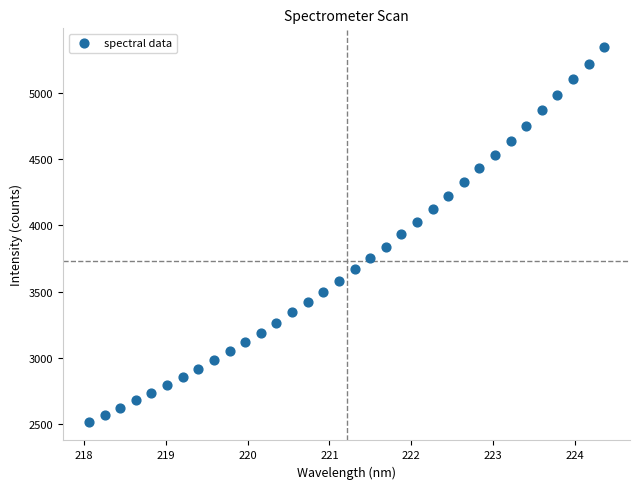

What is the range of X values (max minus min)?

6.3